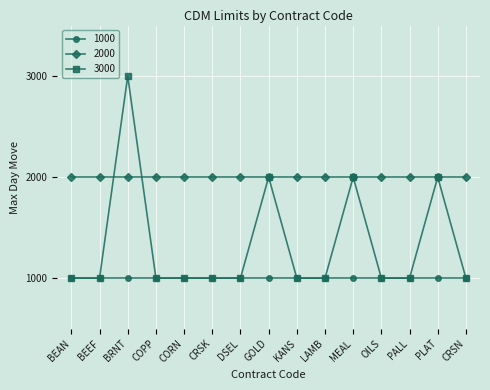

Rank the series by their average value, from lowest to highest.

1000, 3000, 2000